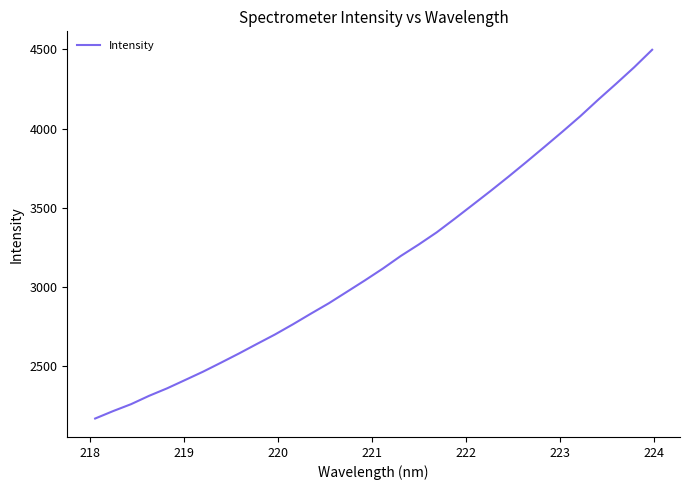

What is the maximum value shown in the chart?

4497.2